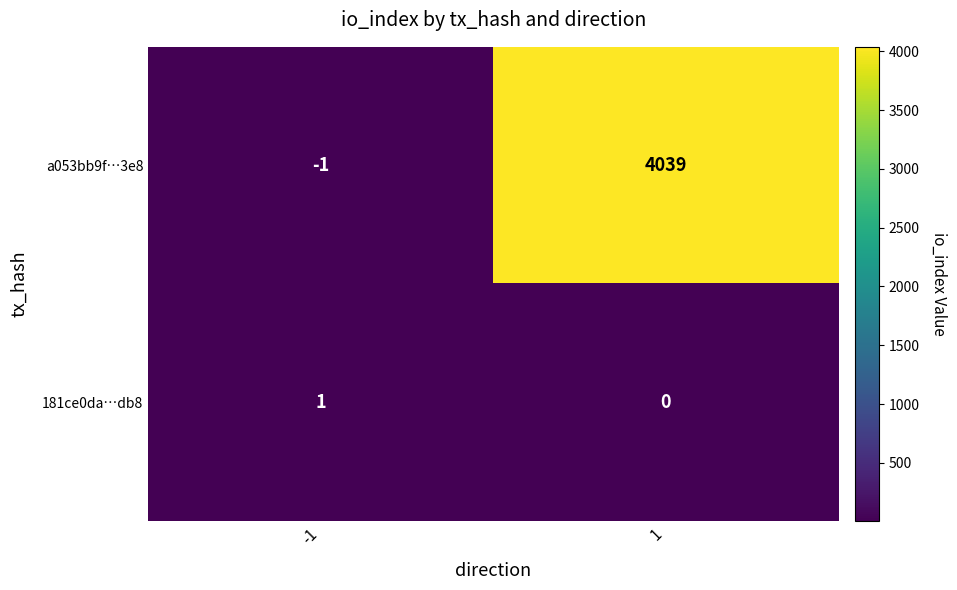

What is the difference between the highest and lowest values at 1?

4039